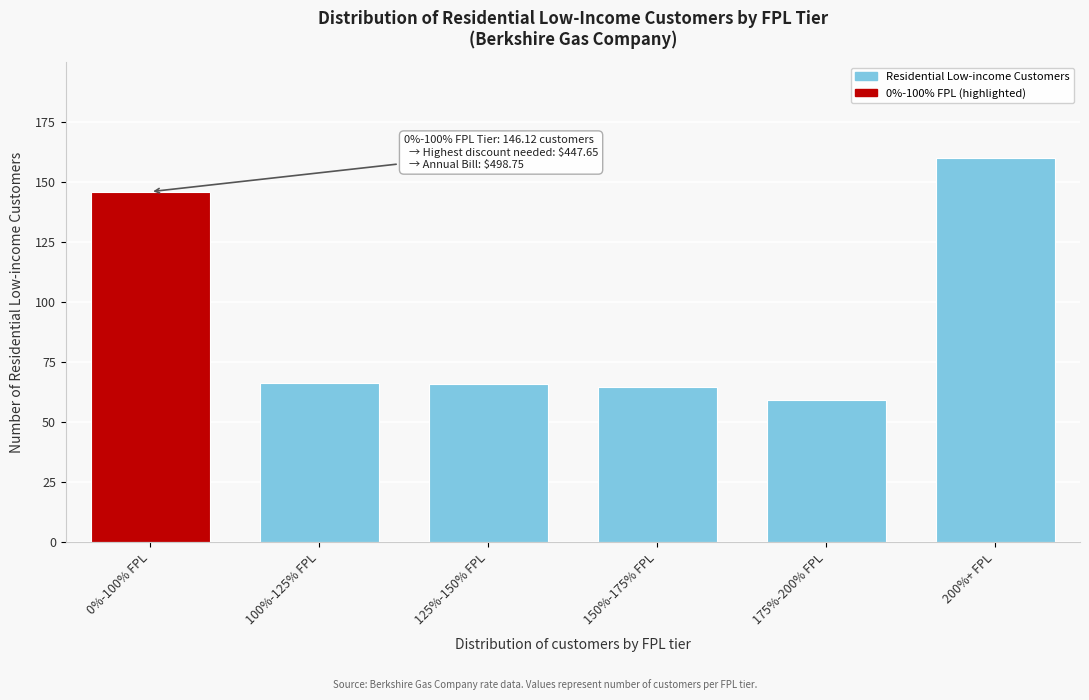

What is the approximate value at 150%-175% FPL?

64.6